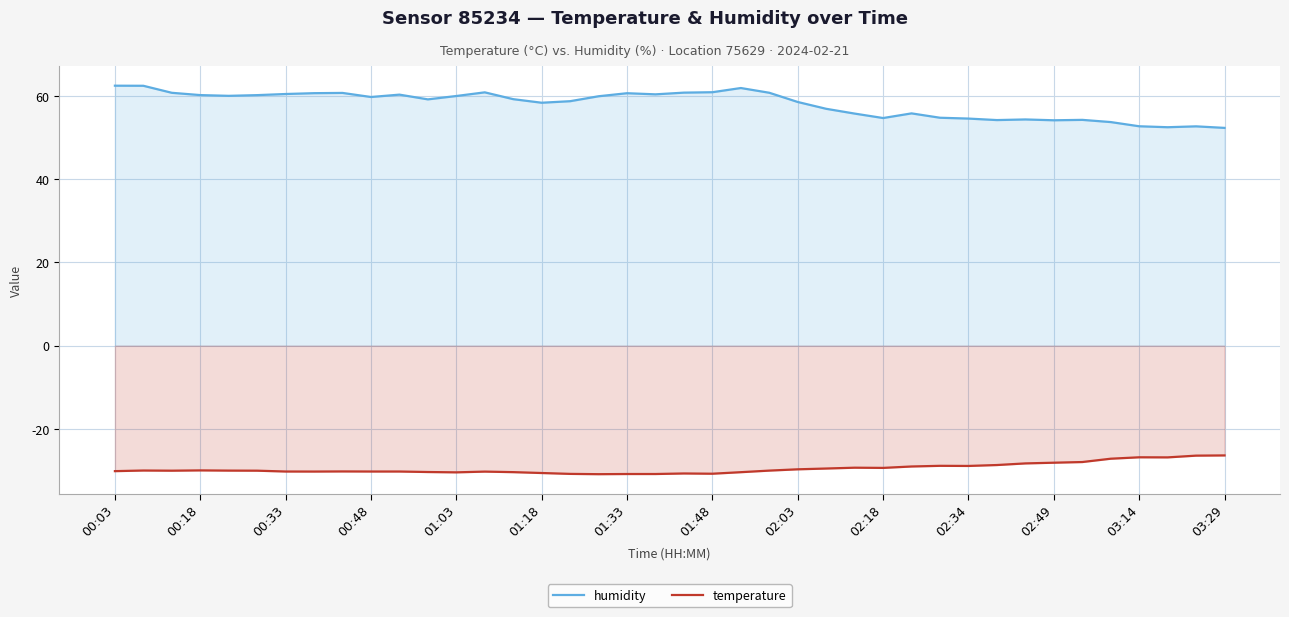

Reading left to right, transcribe all the data shown in this chart.

humidity: 62.5	62.5	60.8	60.3	60.1	60.3	60.5	60.7	60.8	59.8	60.4	59.2	60.0	60.9	59.3	58.4	58.8	60.0	60.7	60.5	60.9	61.0	62.0	60.8	58.6	57.0	55.8	54.8	55.9	54.8	54.6	54.3	54.4	54.2	54.3	53.8	52.8	52.5	52.8	52.4
temperature: -30.2	-30.0	-30.1	-30.0	-30.1	-30.1	-30.3	-30.3	-30.3	-30.3	-30.3	-30.4	-30.5	-30.3	-30.4	-30.6	-30.9	-30.9	-30.9	-30.9	-30.8	-30.8	-30.4	-30.1	-29.8	-29.6	-29.4	-29.4	-29.1	-28.9	-28.9	-28.7	-28.3	-28.2	-28.0	-27.2	-26.9	-26.9	-26.5	-26.4